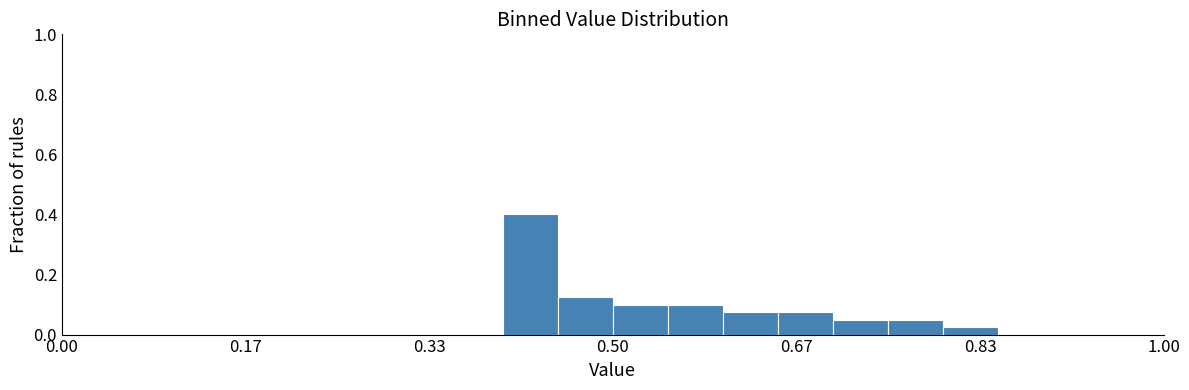

Around what value on the x-axis is the tallest bar? Give the approximate position of its centre, as read against the axis.

0.42